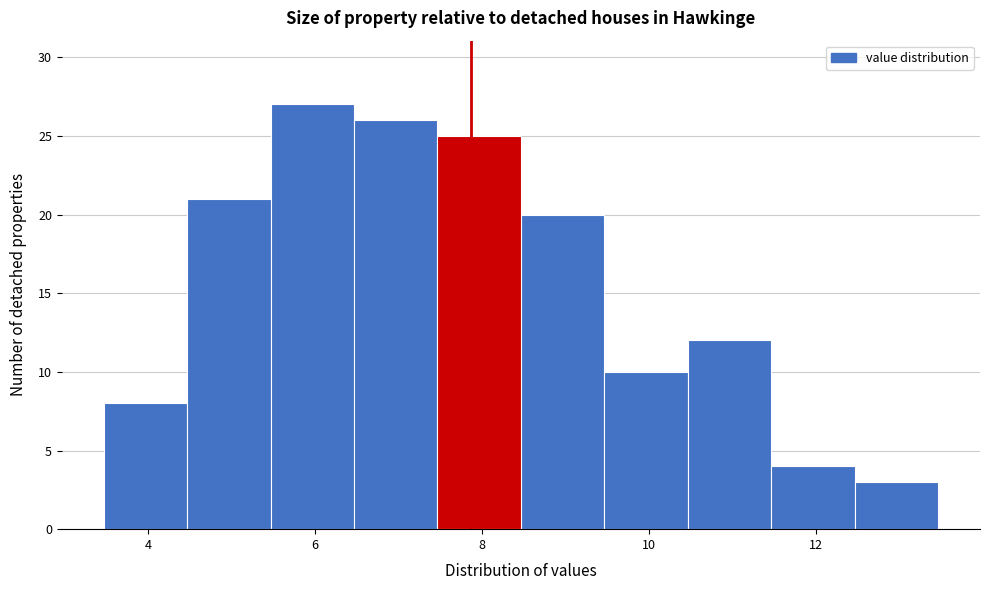

Reading left to right, list every bar in this chart as the range it spans on the x-axis followed by its height. Neither the bar edges nor the heights are printed on the chart, so give them approximately, as read against the axes.

3.4 to 4.4: 8
4.4 to 5.4: 21
5.4 to 6.4: 27
6.4 to 7.4: 26
7.4 to 8.4: 25
8.4 to 9.4: 20
9.4 to 10.4: 10
10.4 to 11.4: 12
11.4 to 12.4: 4
12.4 to 13.4: 3